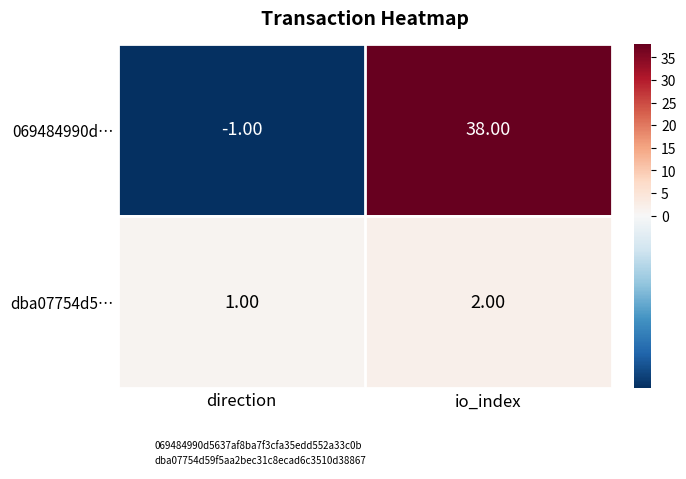

Between direction and io_index, which series saw the biggest shift?

069484990d…